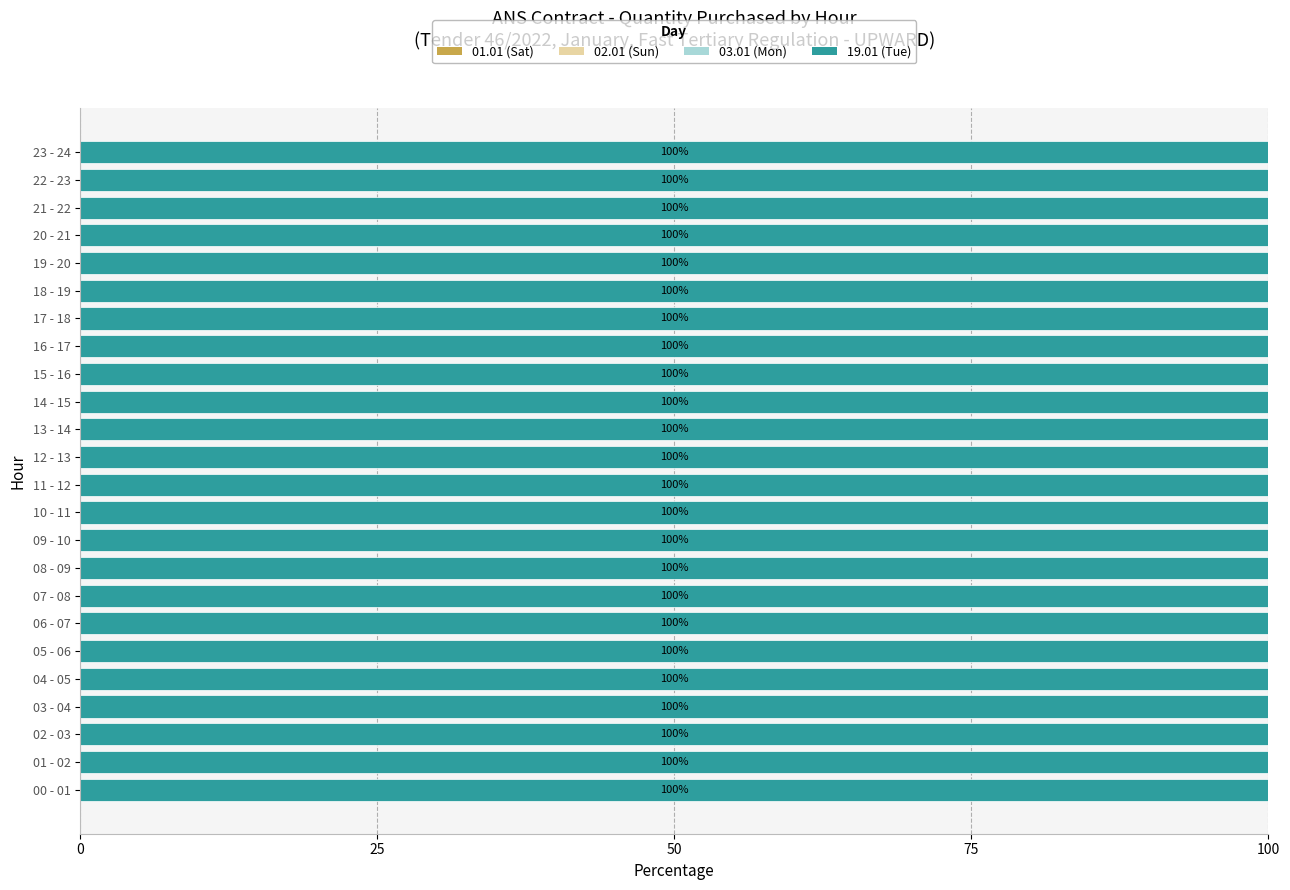

Is it true that 03.01 (Mon) equals 0 at 22 - 23?

True